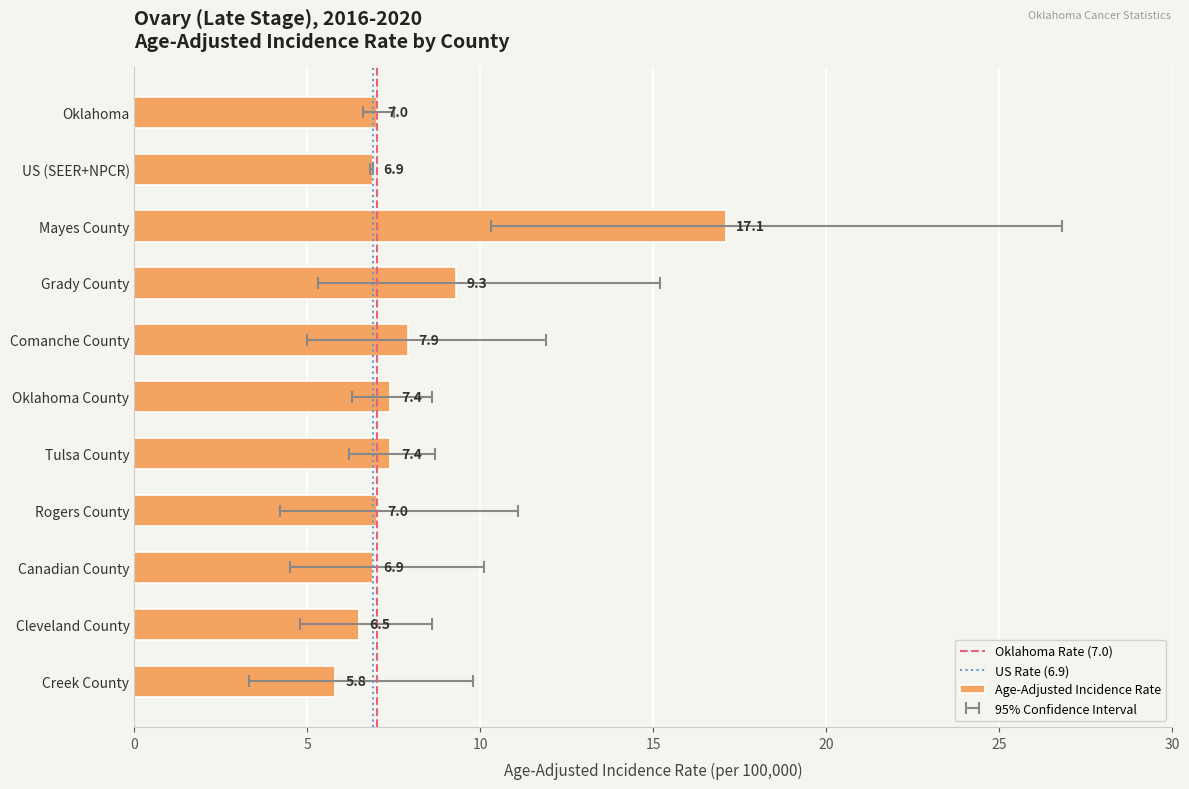

How many groups of bars are there?

11